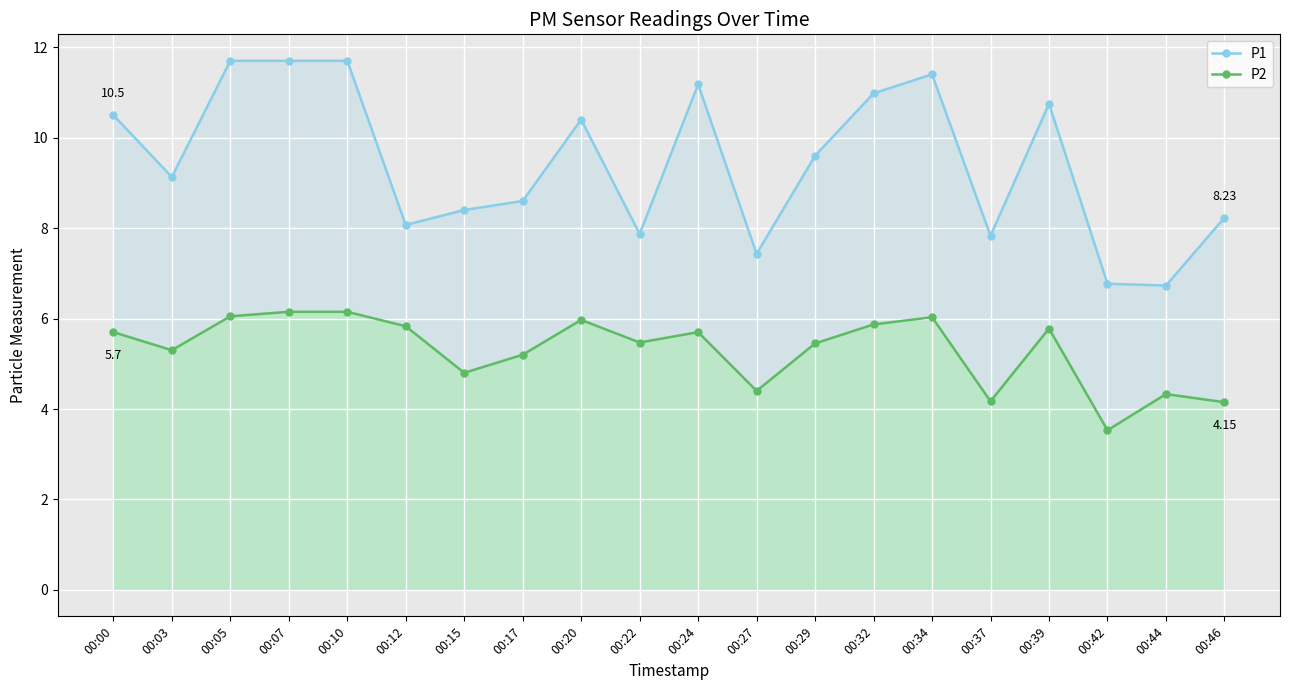

What is the approximate value of P2 at 00:24?

5.7